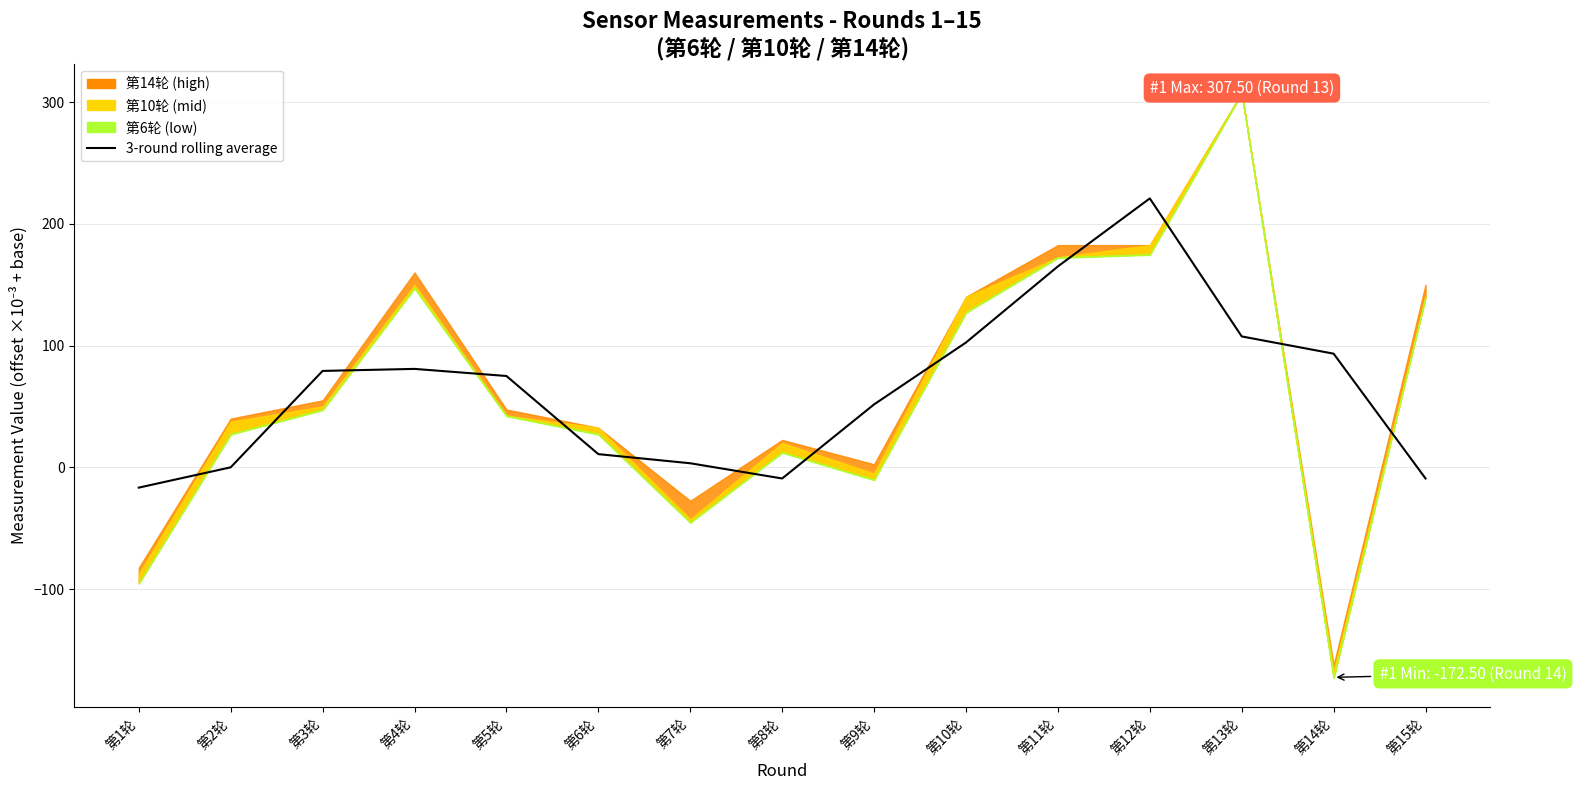

Between 第7轮 and 第6轮, which is larger?

第6轮